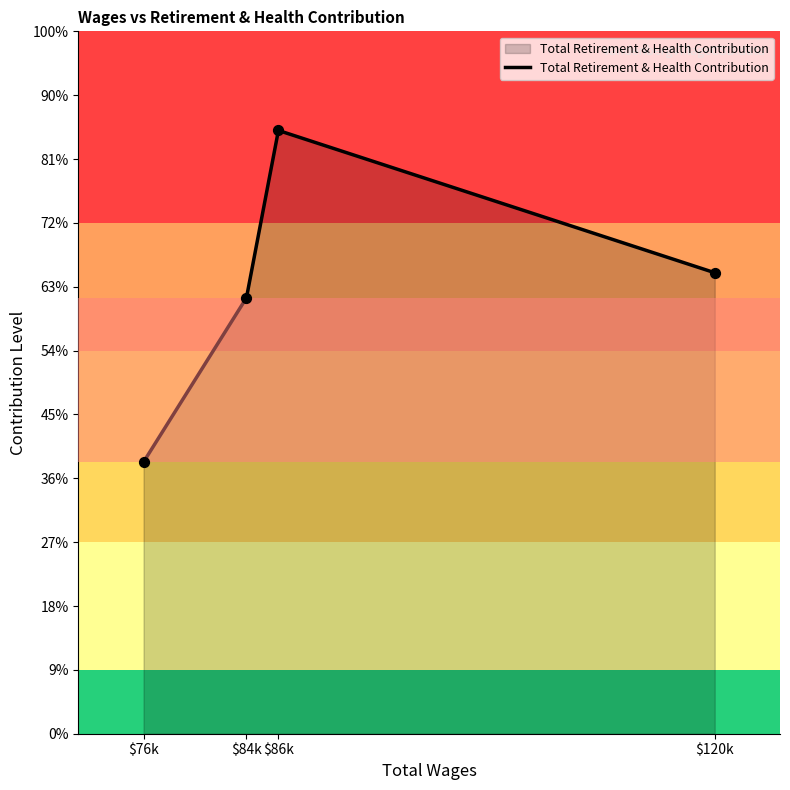

Is this an area chart (filled region under the line)?

Yes